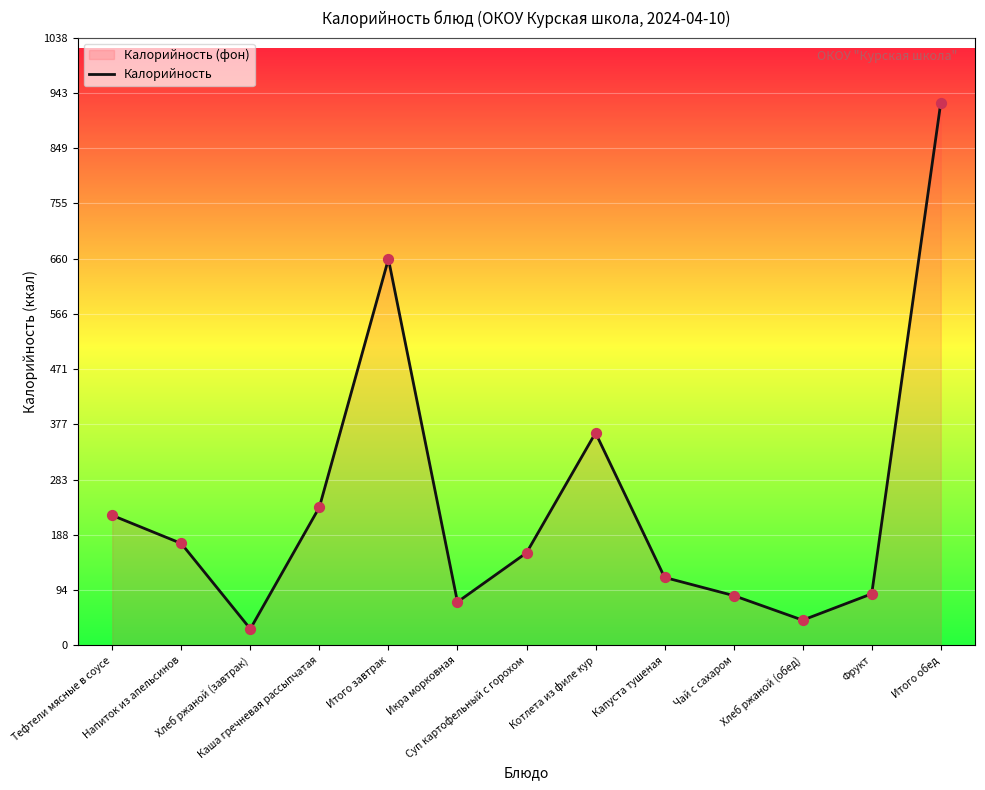

What is the ratio of the value at Фрукт to the value at Суп картофельный с горохом?

0.6